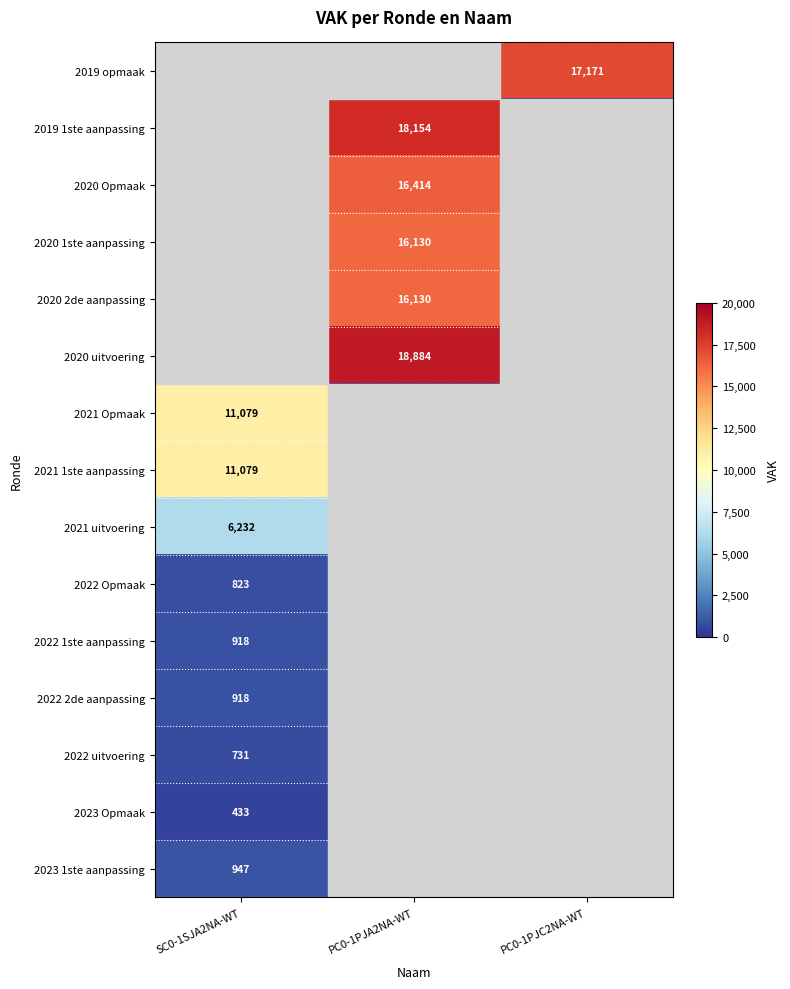

The 2019 1ste aanpassing series shows 18154 at PC0-1PJA2NA-WT. True or false?

True